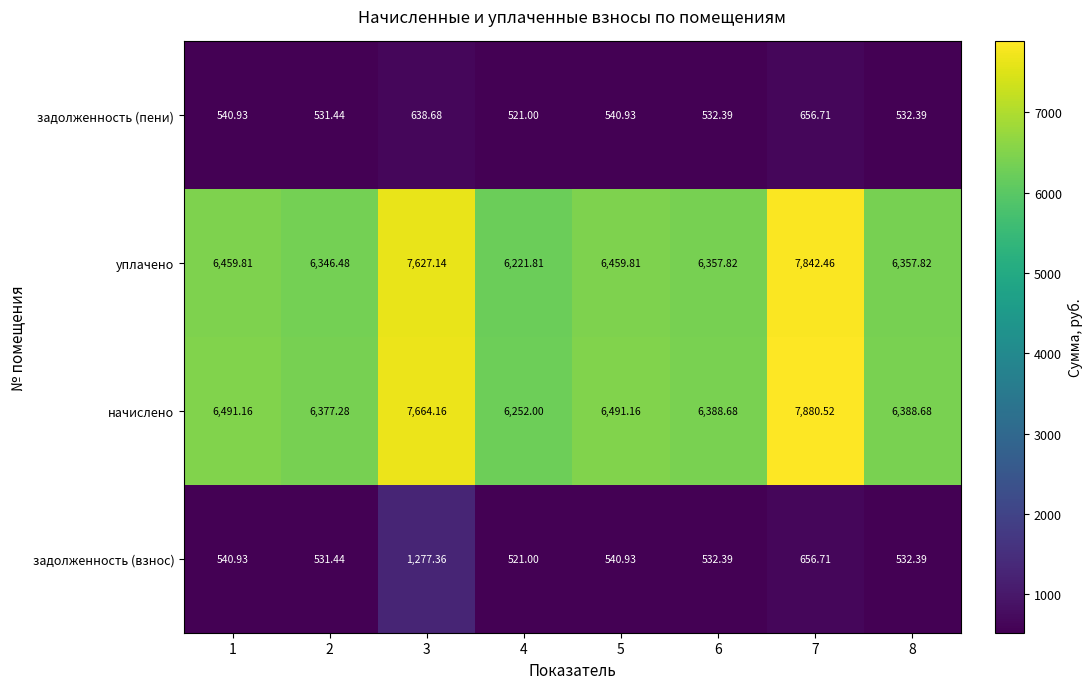

Between 6 and 7, which series saw the biggest shift?

начислено